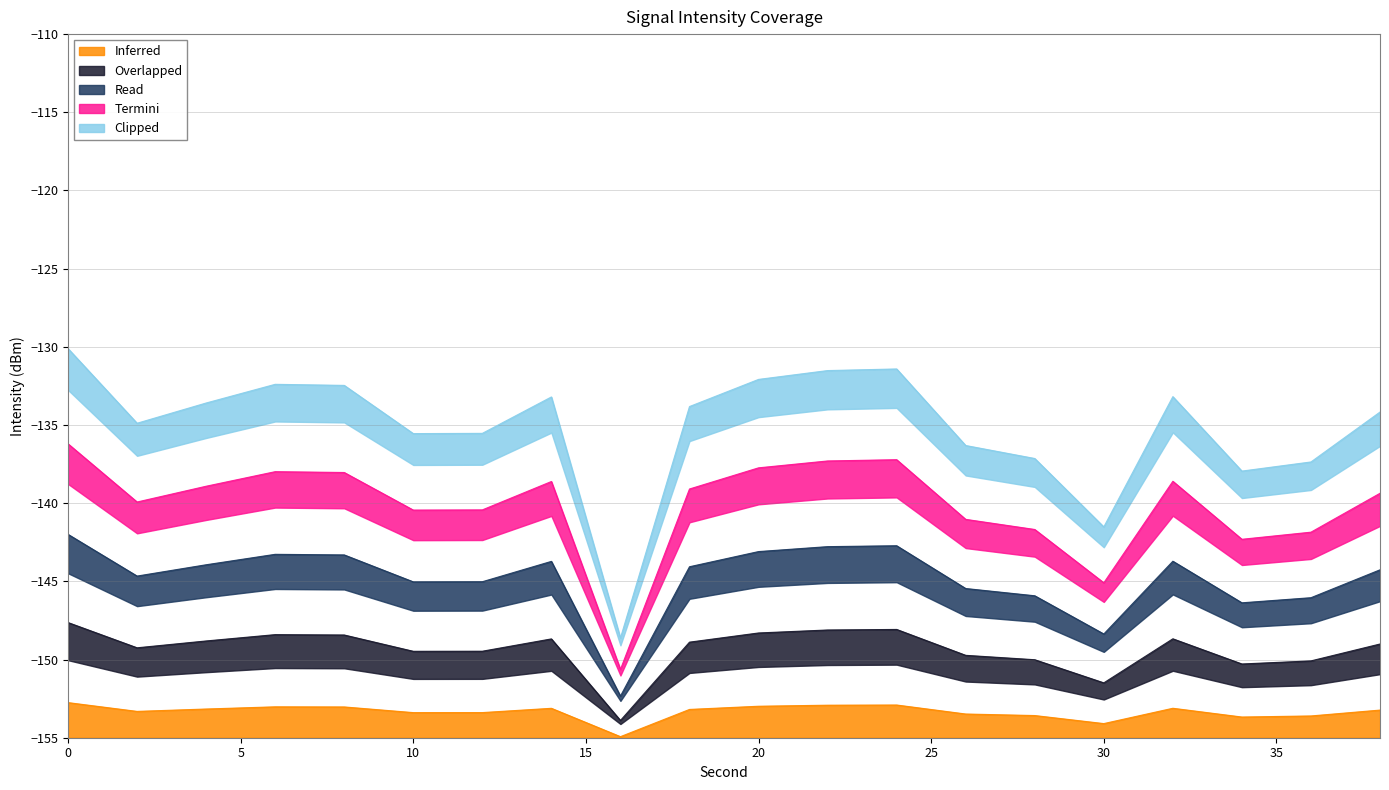

The value of Inferred at 20 is -153.0. True or false?

True